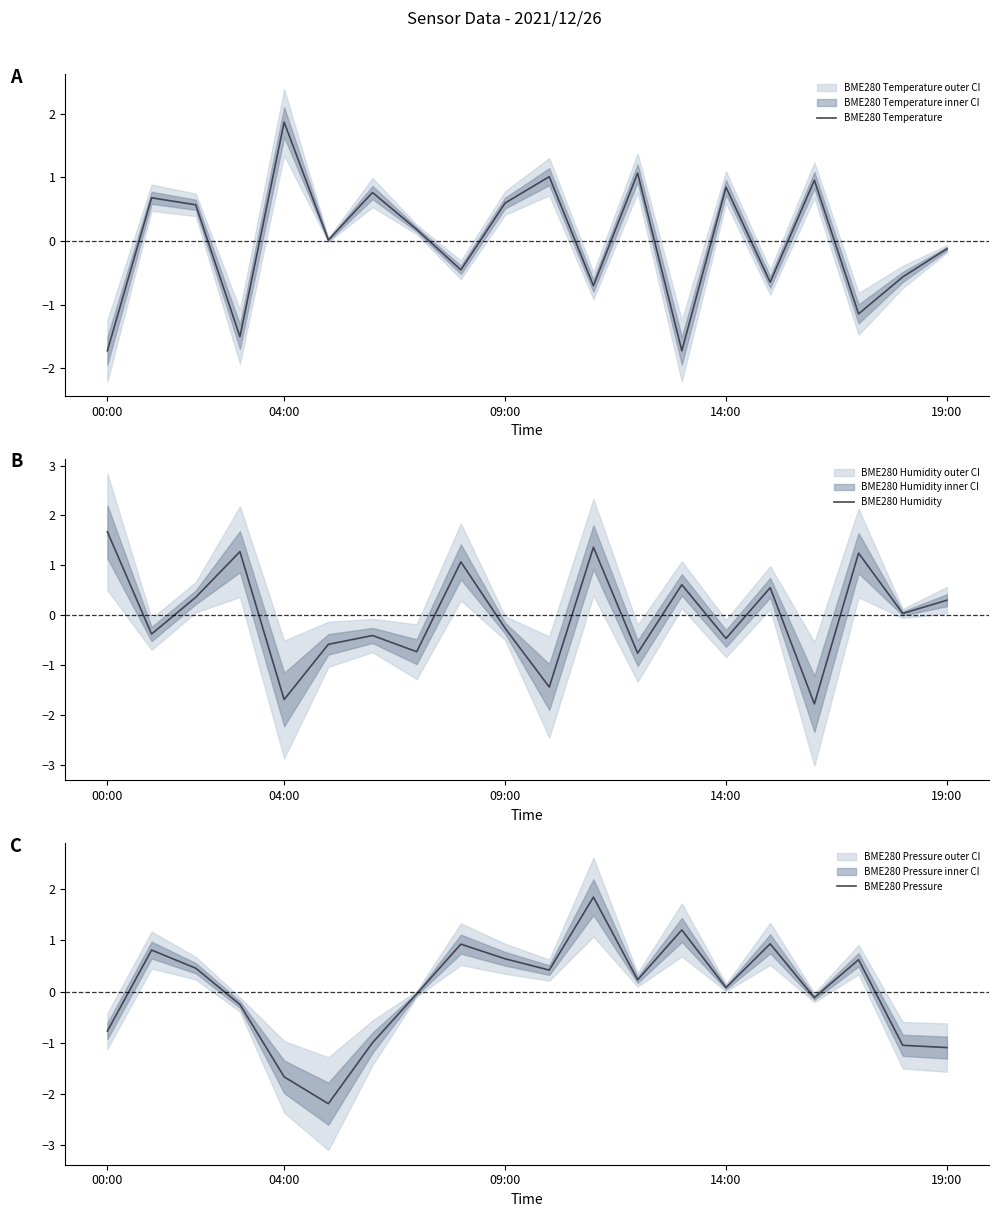

The BME280 Temperature series shows -1.7 at 00:00. True or false?

True